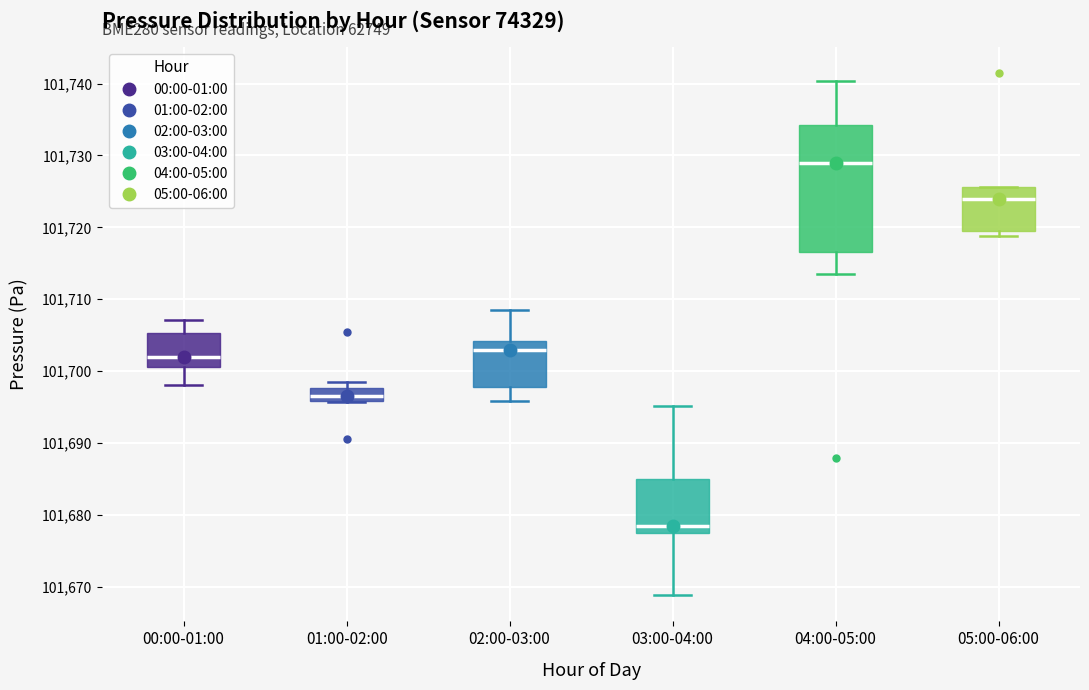

Which box is the tallest, from its lower edge to its upper edge?

04:00-05:00